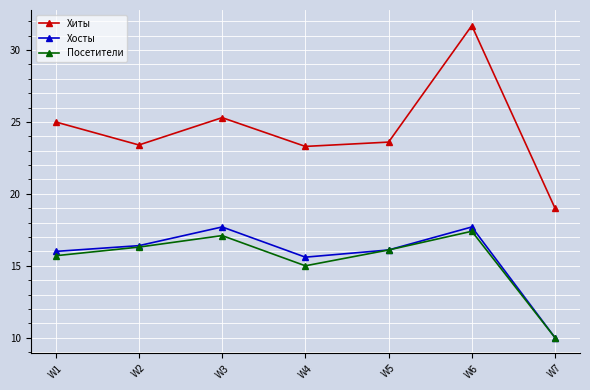

Reading right to left, list all the values displayed in this chart.

Хиты: W7=19.0	W6=31.7	W5=23.6	W4=23.3	W3=25.3	W2=23.4	W1=25.0
Хосты: W7=10.0	W6=17.7	W5=16.1	W4=15.6	W3=17.7	W2=16.4	W1=16.0
Посетители: W7=10.0	W6=17.4	W5=16.1	W4=15.0	W3=17.1	W2=16.3	W1=15.7